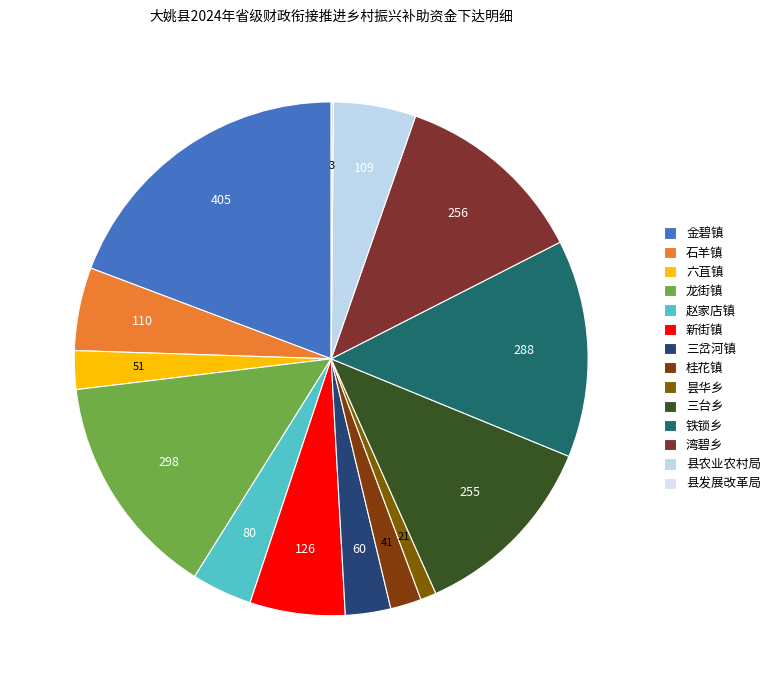

Rank the categories by value from highest to lowest.

金碧镇, 龙街镇, 铁锁乡, 湾碧乡, 三台乡, 新街镇, 石羊镇, 县农业农村局, 赵家店镇, 三岔河镇, 六苴镇, 桂花镇, 昙华乡, 县发展改革局